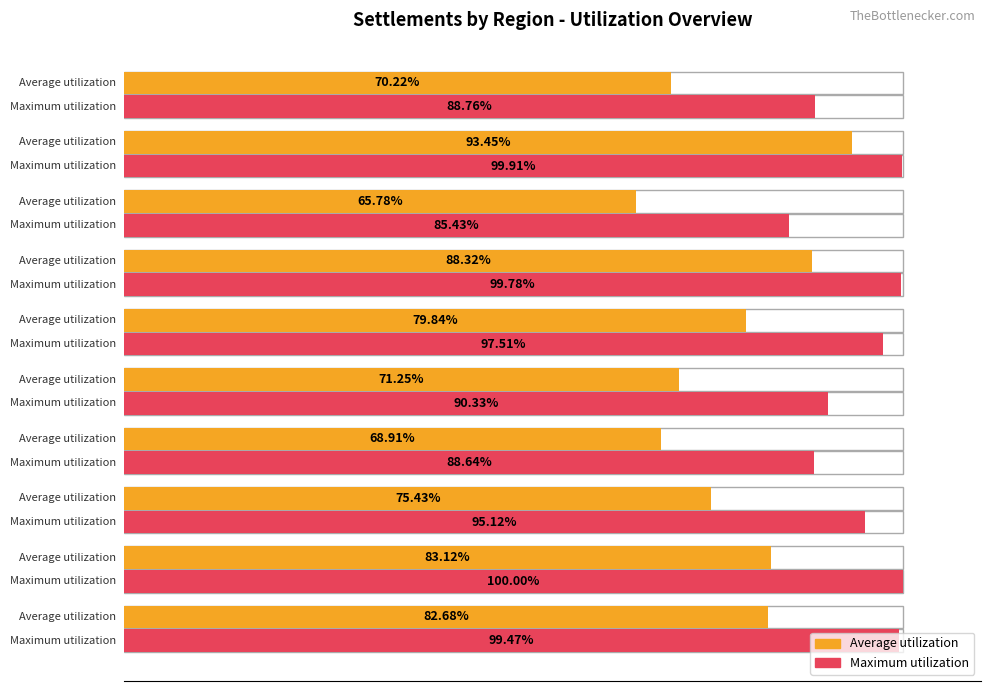

Which series has the largest total across all categories?

Maximum